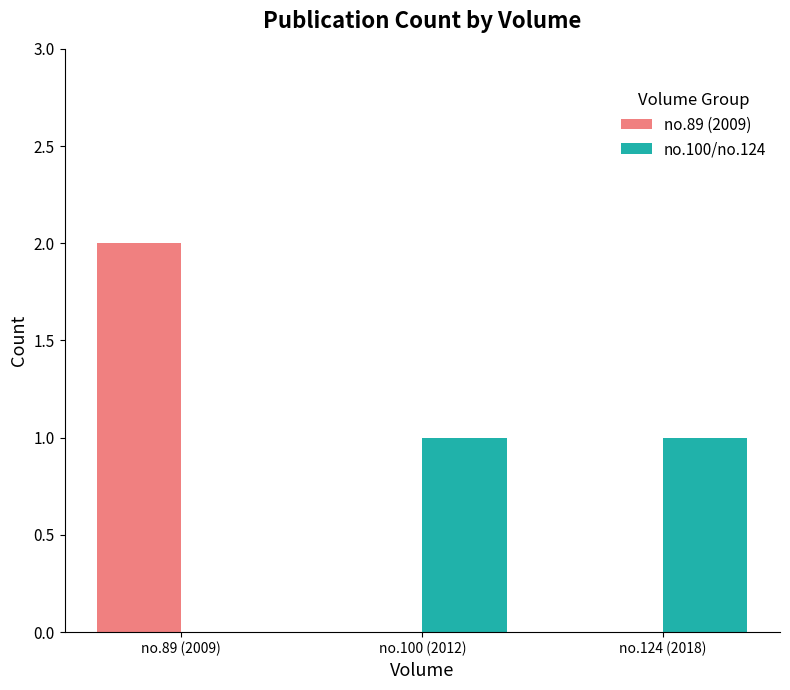

The value of no.100/no.124 at no.100 (2012) is 1. True or false?

True